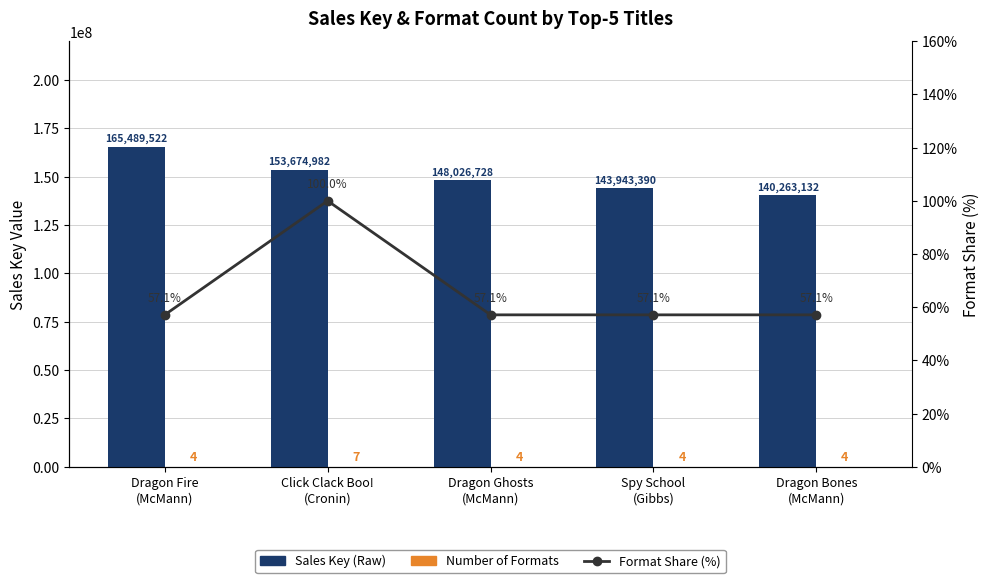

What is the sum of the Sales Key (Raw) values at Dragon Bones
(McMann) and Click Clack Boo!
(Cronin)?

293938114.0